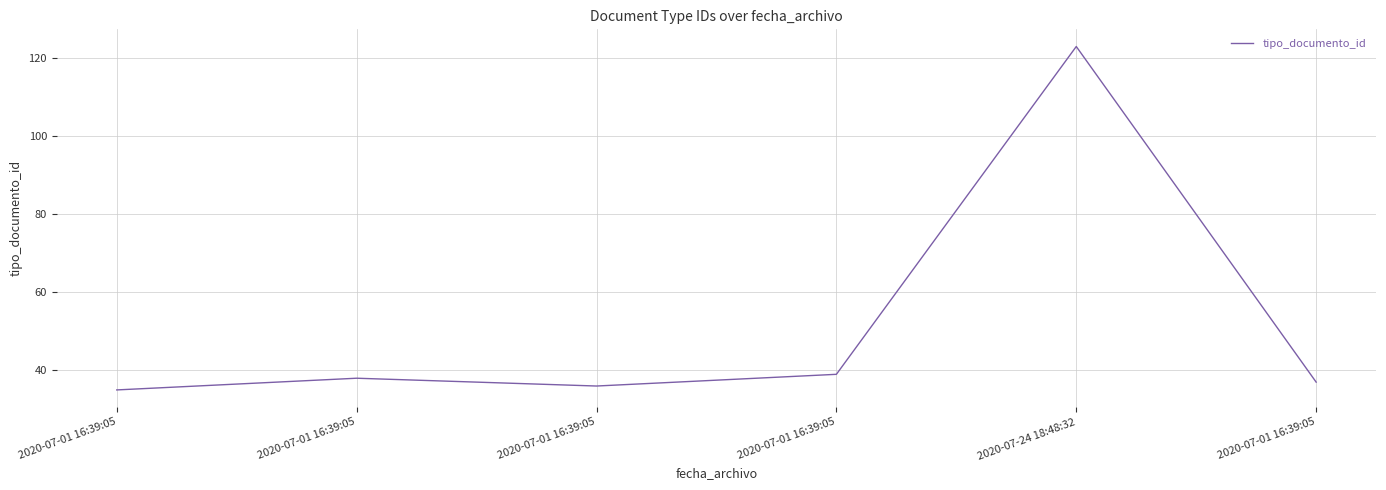

What value does the data have at 2020-07-24 18:48:32, to the nearest 10?

120